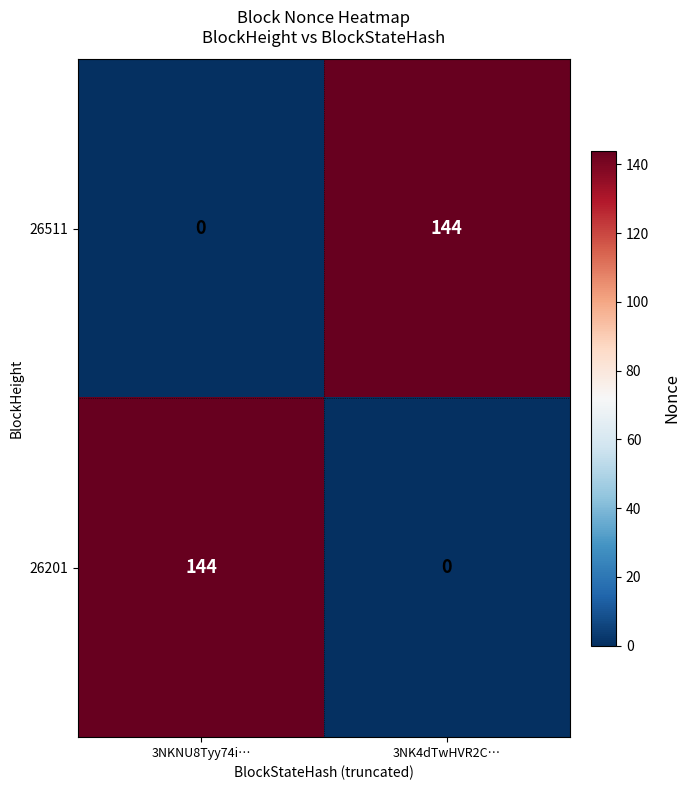

What is the difference between the maximum and minimum values in the 26201 series?

144